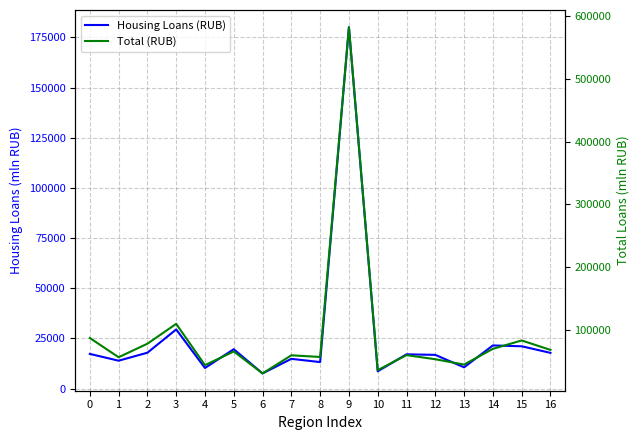

The value of Total (RUB) at 15 is 127737. True or false?

False